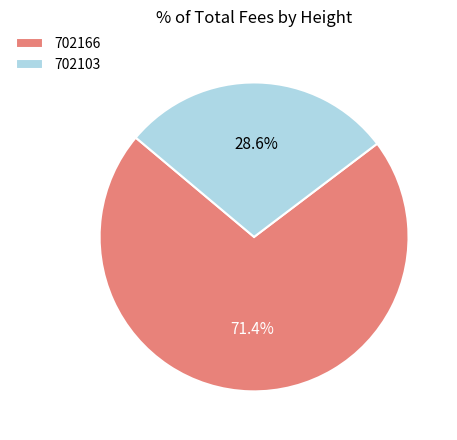

To the nearest percent, what percentage of the pie is 702166?

71%